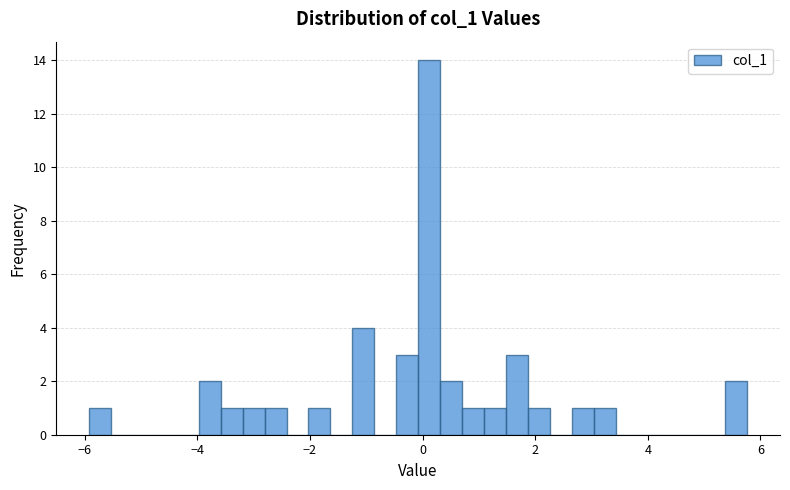

Read against the x-axis, roughly where is the centre of the tallest bar?

0.2